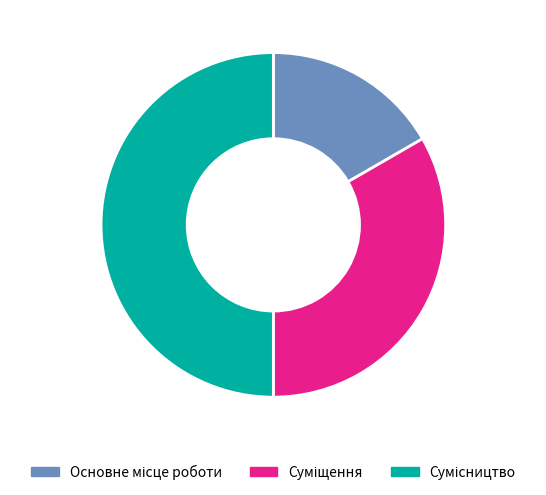

How many segments does this pie chart have?

3